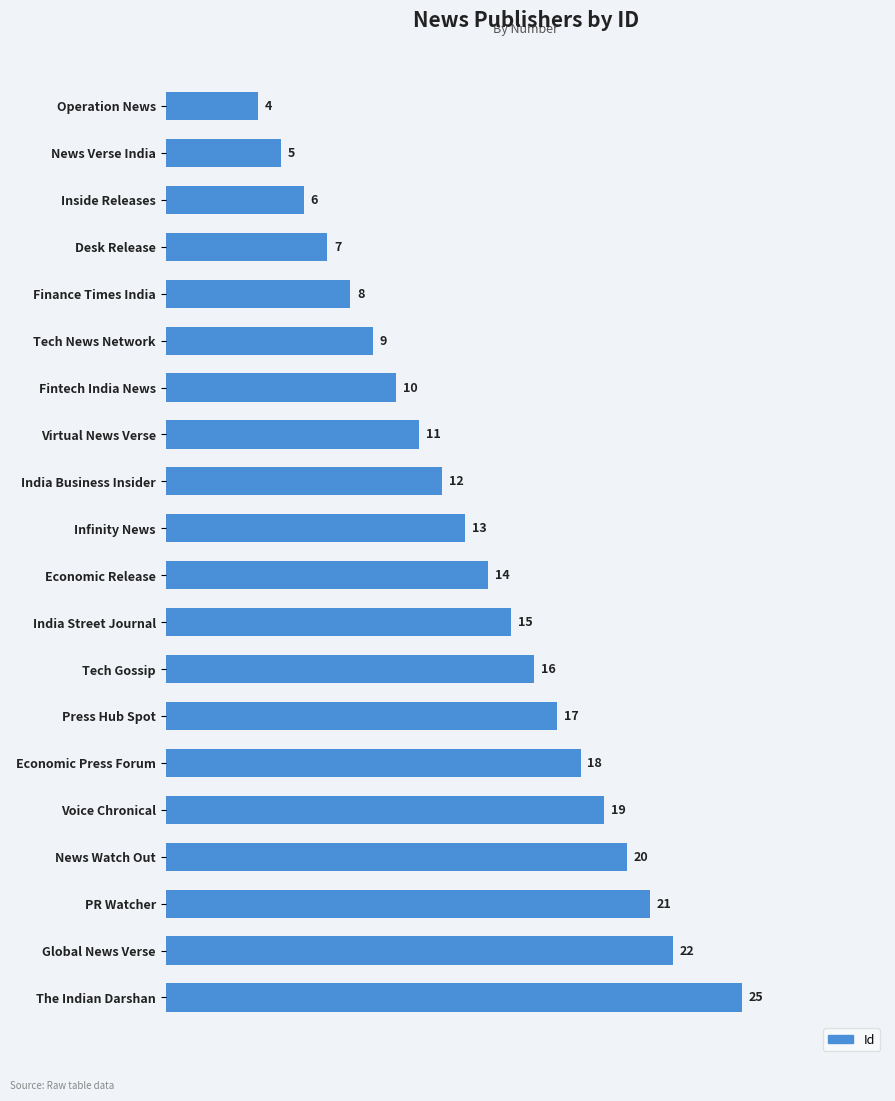

Reading bottom to top, extract all data points from this chart.

The Indian Darshan=25	Global News Verse=22	PR Watcher=21	News Watch Out=20	Voice Chronical=19	Economic Press Forum=18	Press Hub Spot=17	Tech Gossip=16	India Street Journal=15	Economic Release=14	Infinity News=13	India Business Insider=12	Virtual News Verse=11	Fintech India News=10	Tech News Network=9	Finance Times India=8	Desk Release=7	Inside Releases=6	News Verse India=5	Operation News=4